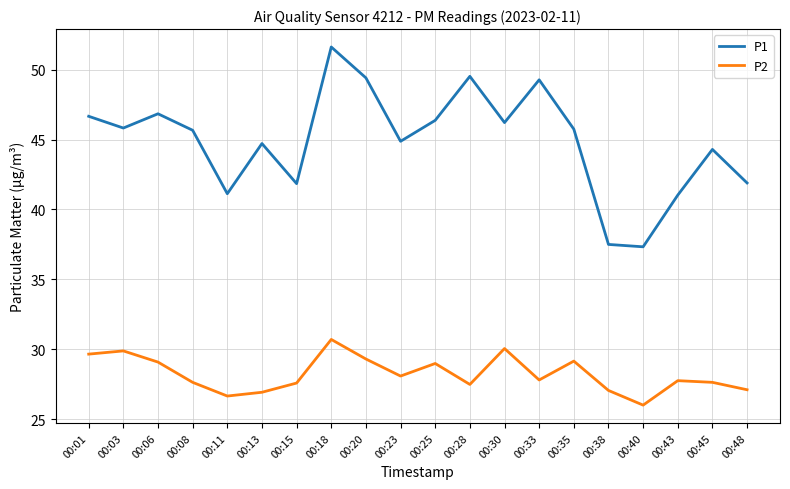

True or false: P2 and P1 intersect in this chart.

False